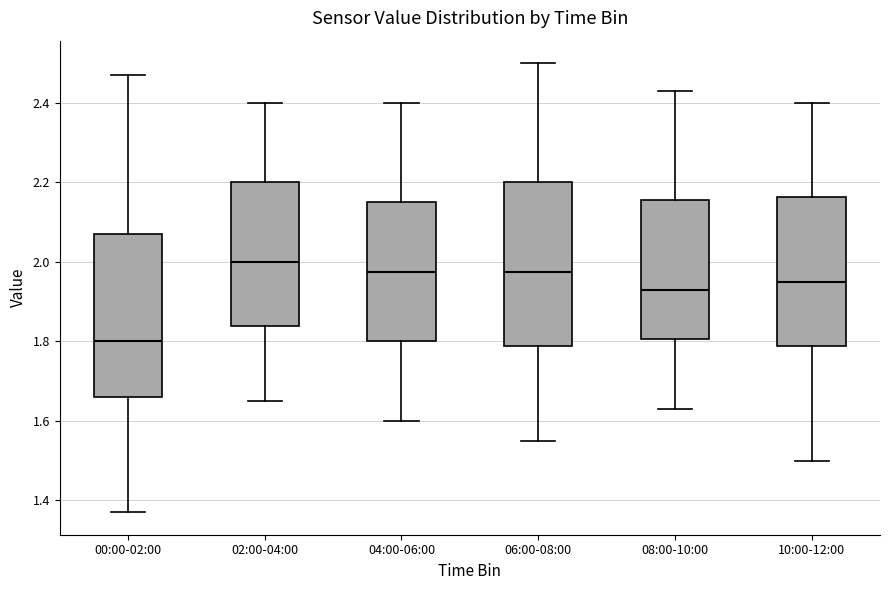

Reading left to right, transcribe this box plot: for each box, give where its median line is, the range the box spans, and where its two whiskers end, as read against the y-axis. The values are not printed on the chart, so give them approximately, as read against the axis.

00:00-02:00: median 1.80, box 1.66 to 2.08, whiskers 1.38 to 2.48
02:00-04:00: median 2.00, box 1.84 to 2.20, whiskers 1.66 to 2.40
04:00-06:00: median 1.98, box 1.80 to 2.16, whiskers 1.60 to 2.40
06:00-08:00: median 1.98, box 1.78 to 2.20, whiskers 1.56 to 2.50
08:00-10:00: median 1.94, box 1.80 to 2.16, whiskers 1.64 to 2.44
10:00-12:00: median 1.96, box 1.78 to 2.16, whiskers 1.50 to 2.40